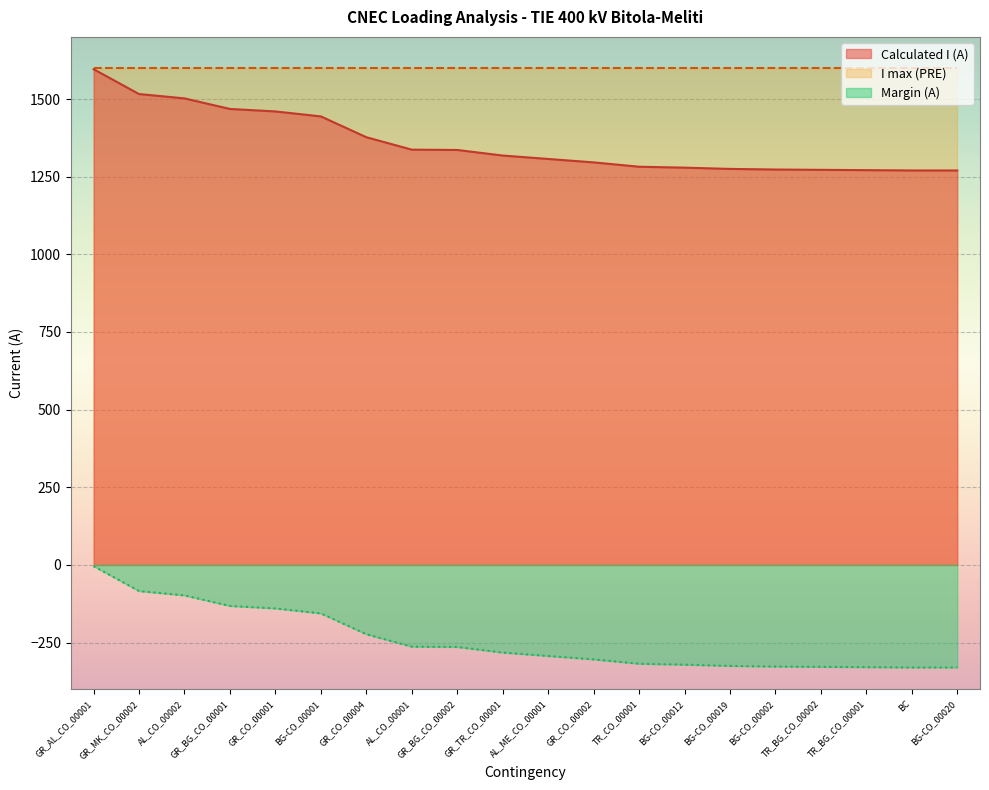

The value of Margin (A) at GR_BG_CO_00001 is -83. True or false?

False